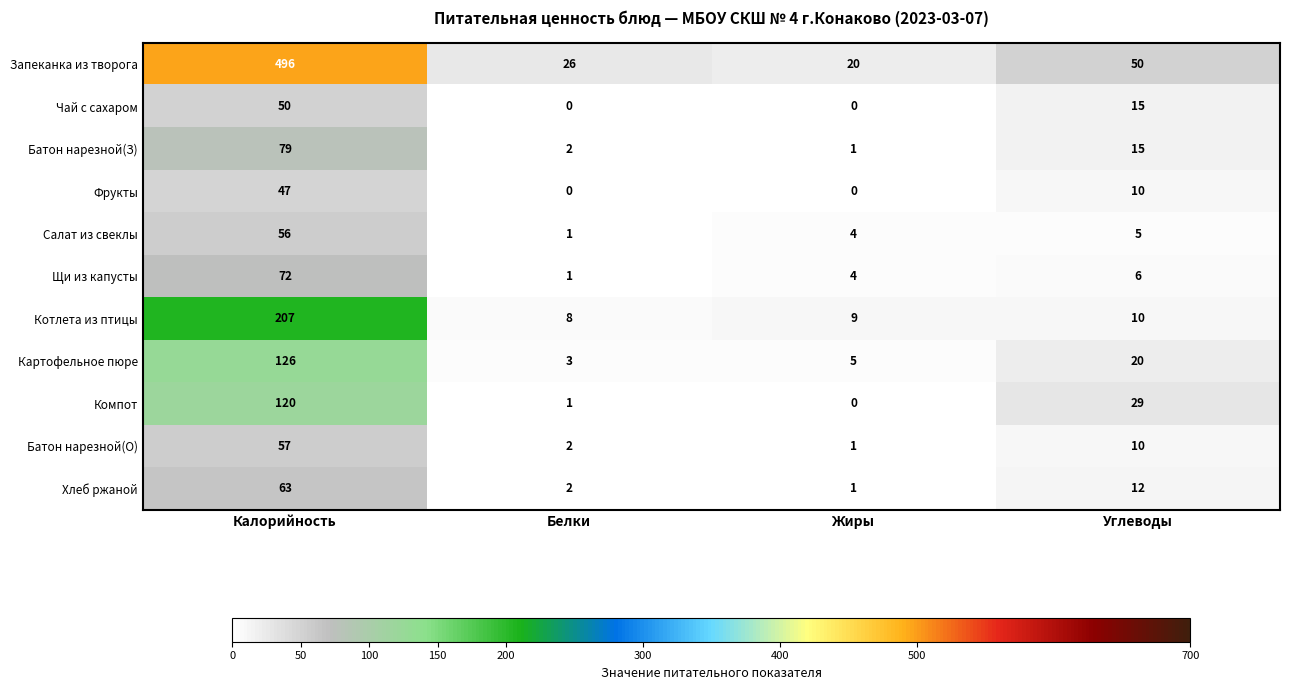

At which category is the sum across all series the highest?

Калорийность